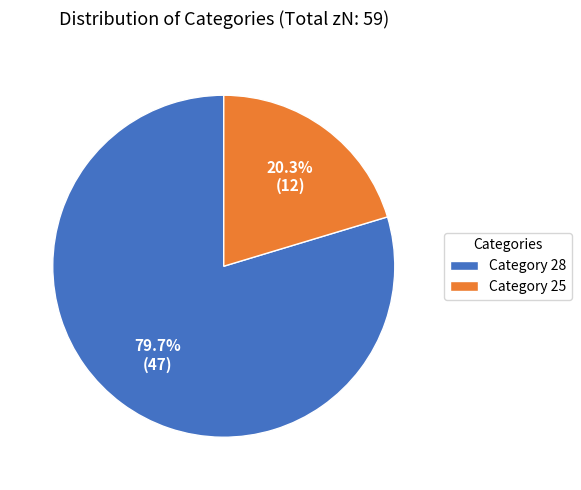

Which has a higher value, Category 25 or Category 28?

Category 28